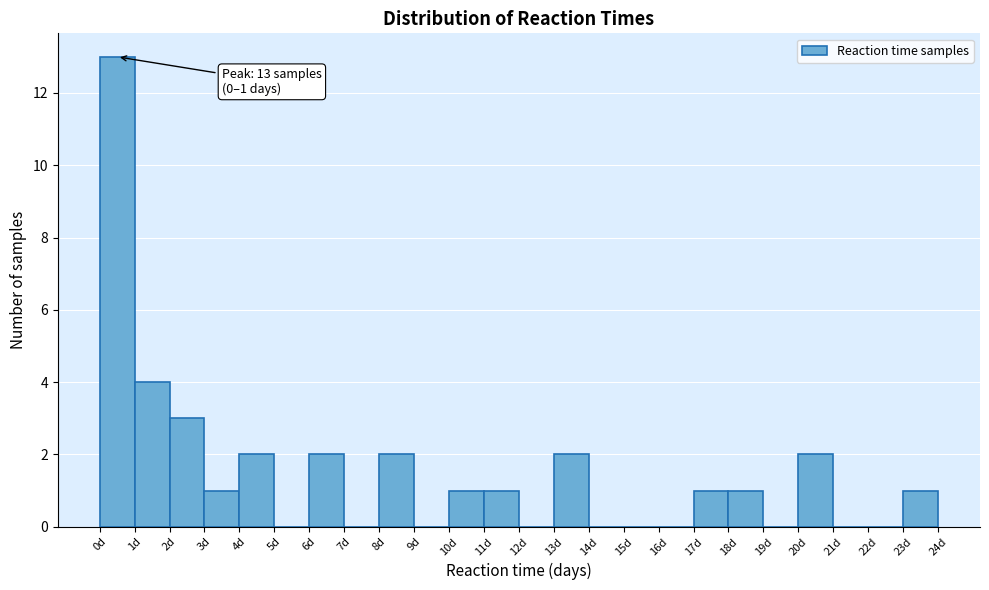

Which range on the x-axis has the tallest bar?

0 to 1